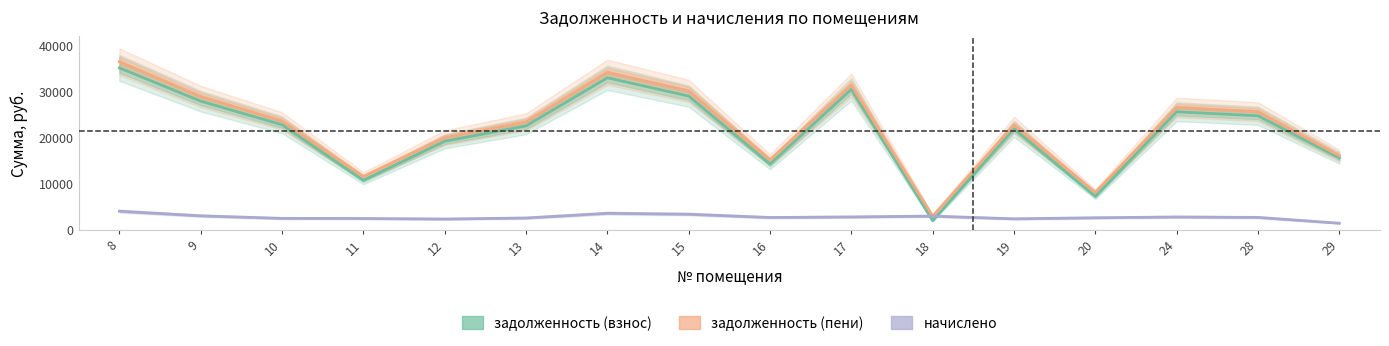

At how many categories does at least one series exceed 18046?

11